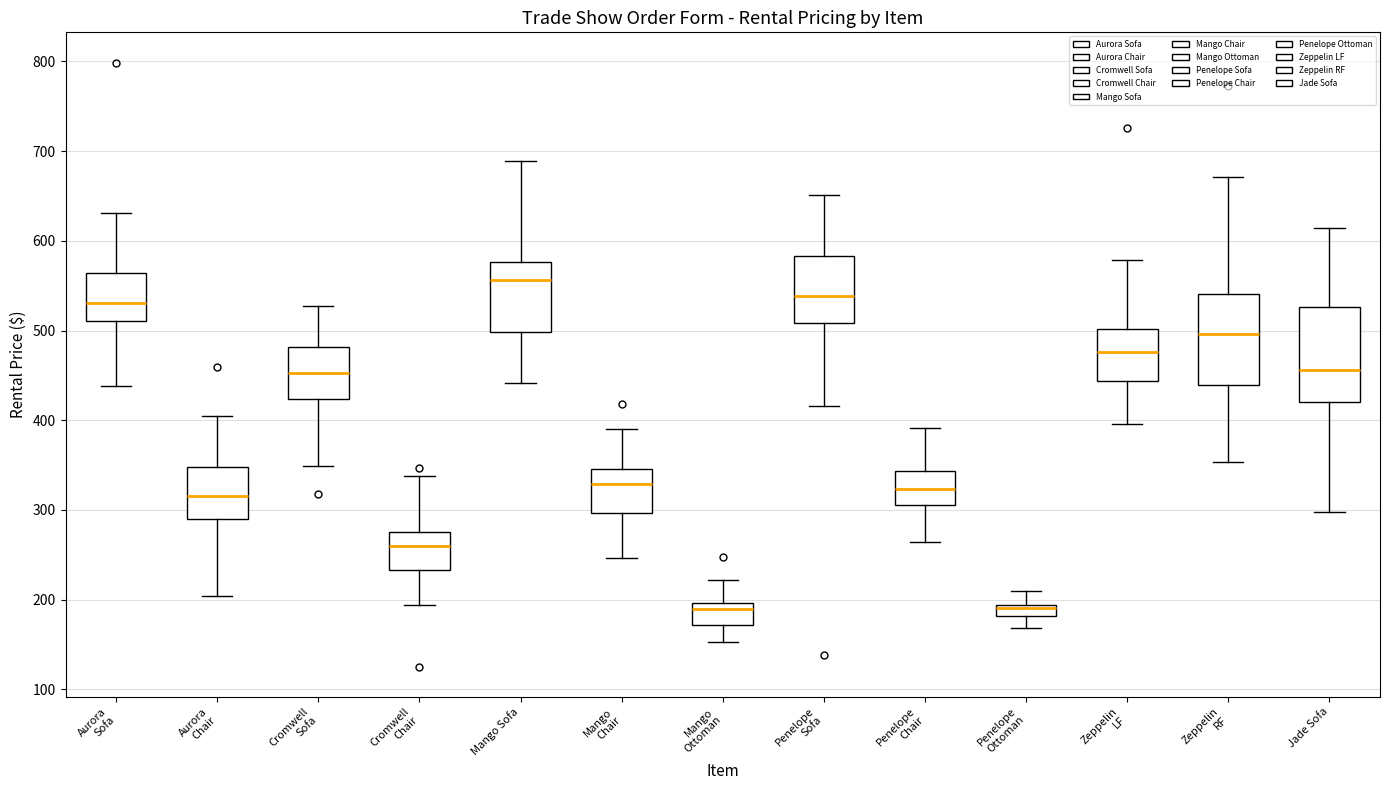

Where does the upper whisker of the box for Mango Ottoman end on the y-axis? The values are not printed on the chart, so give them approximately, as read against the axis.

220